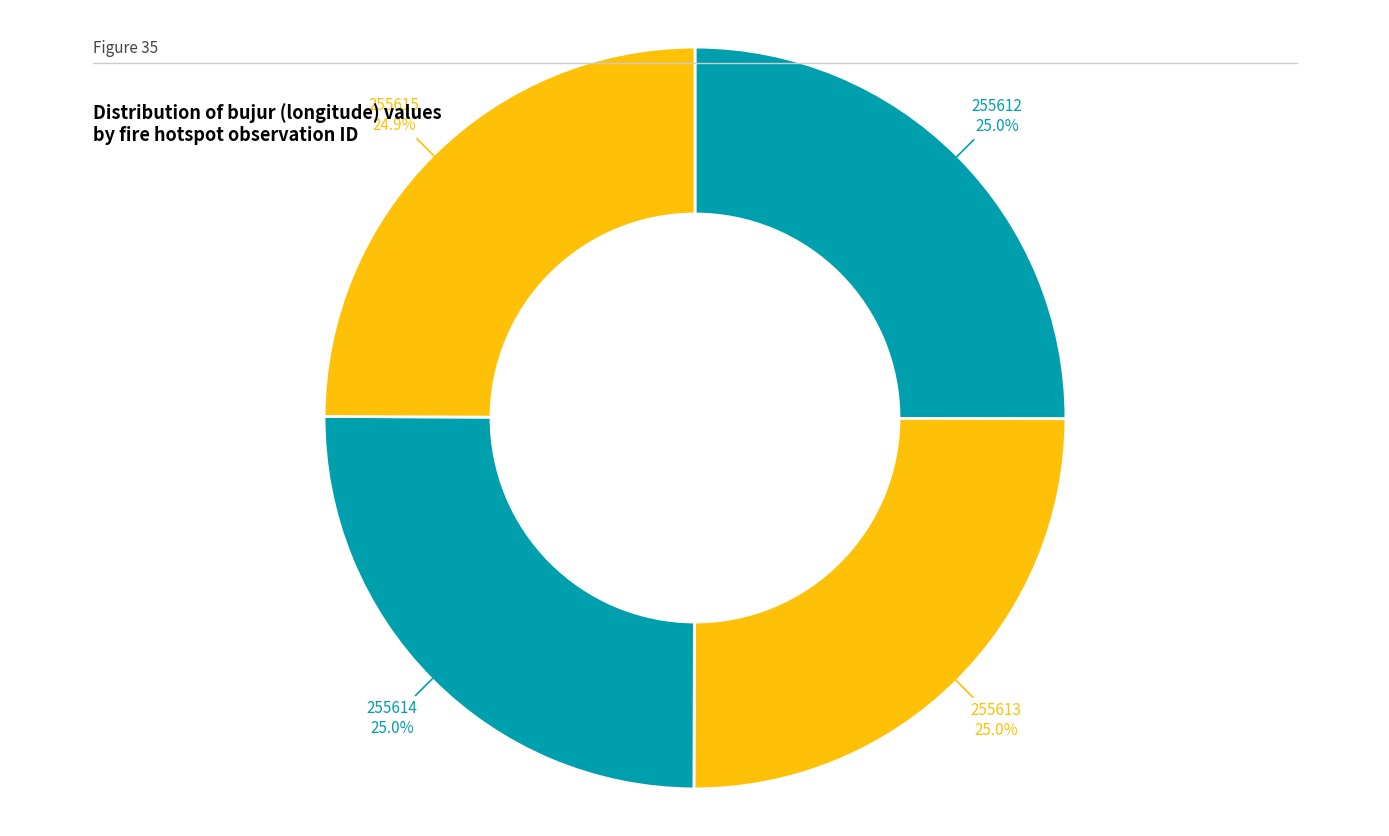

How many segments does this pie chart have?

4